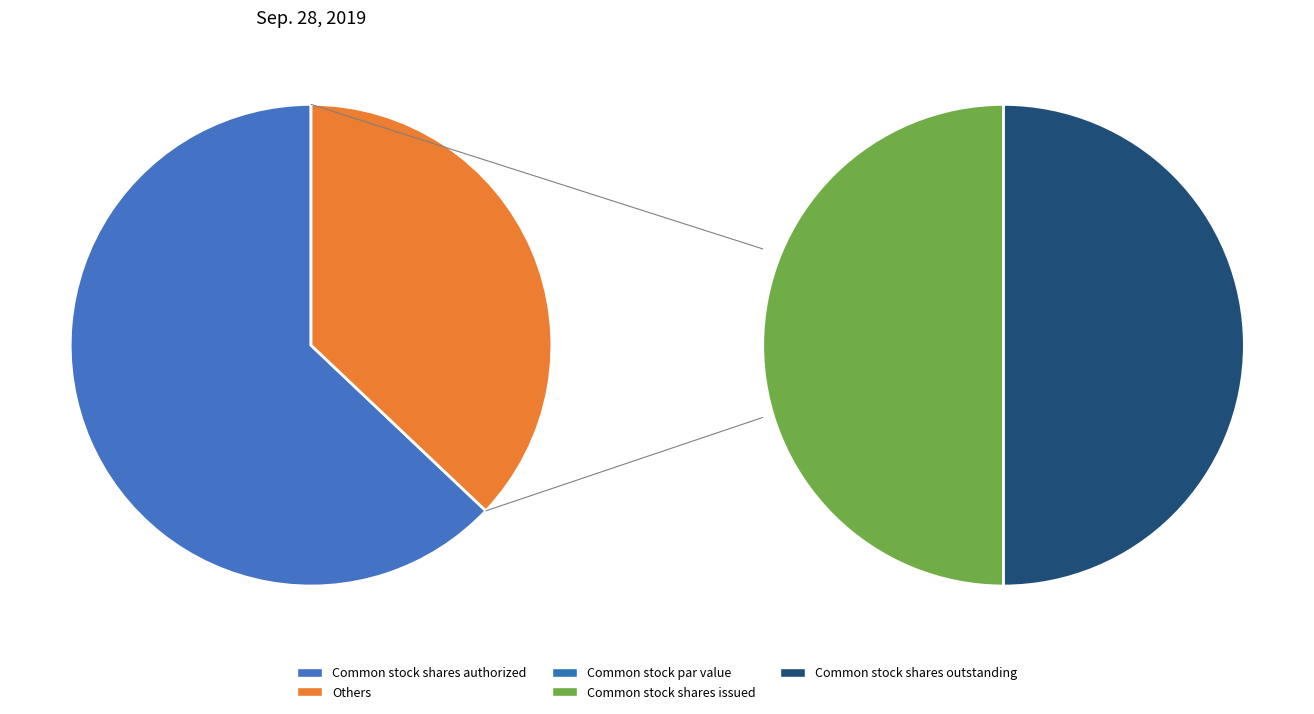

To the nearest percent, what is the difference between the Common stock shares outstanding and Common stock shares authorized slice percentages?

44%